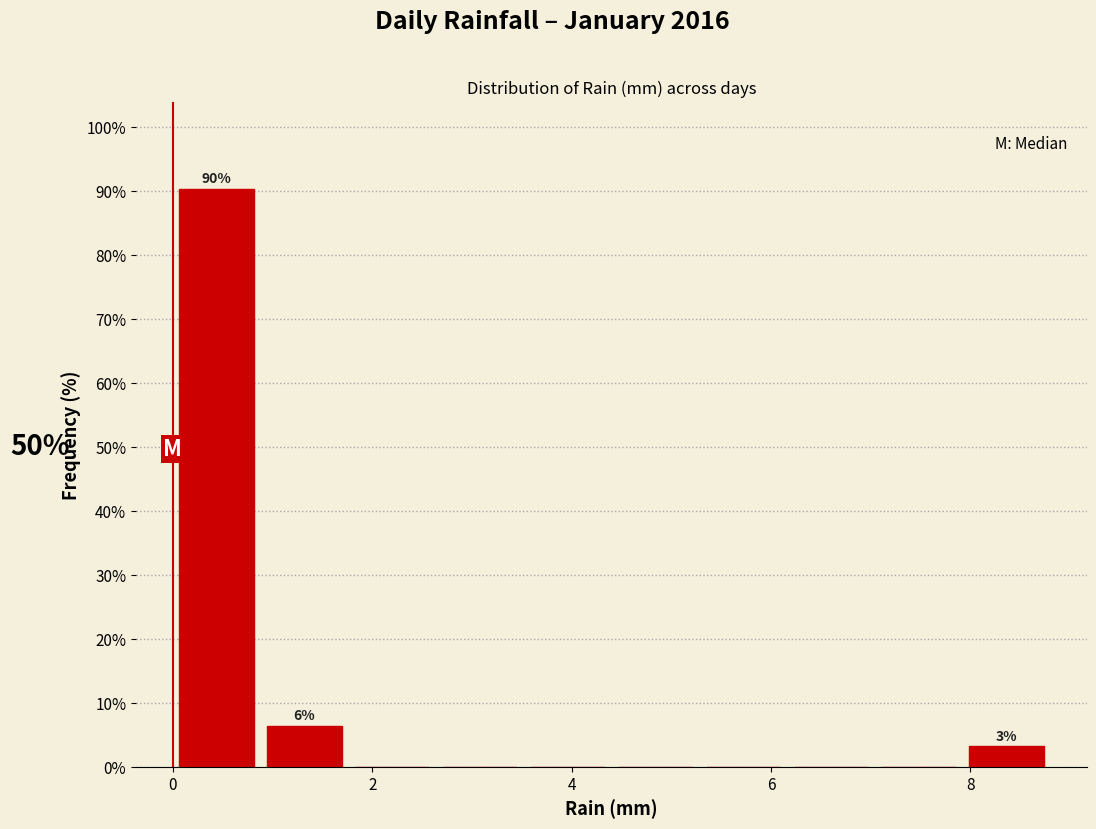

Which range on the x-axis has the tallest bar?

0.00 to 0.88